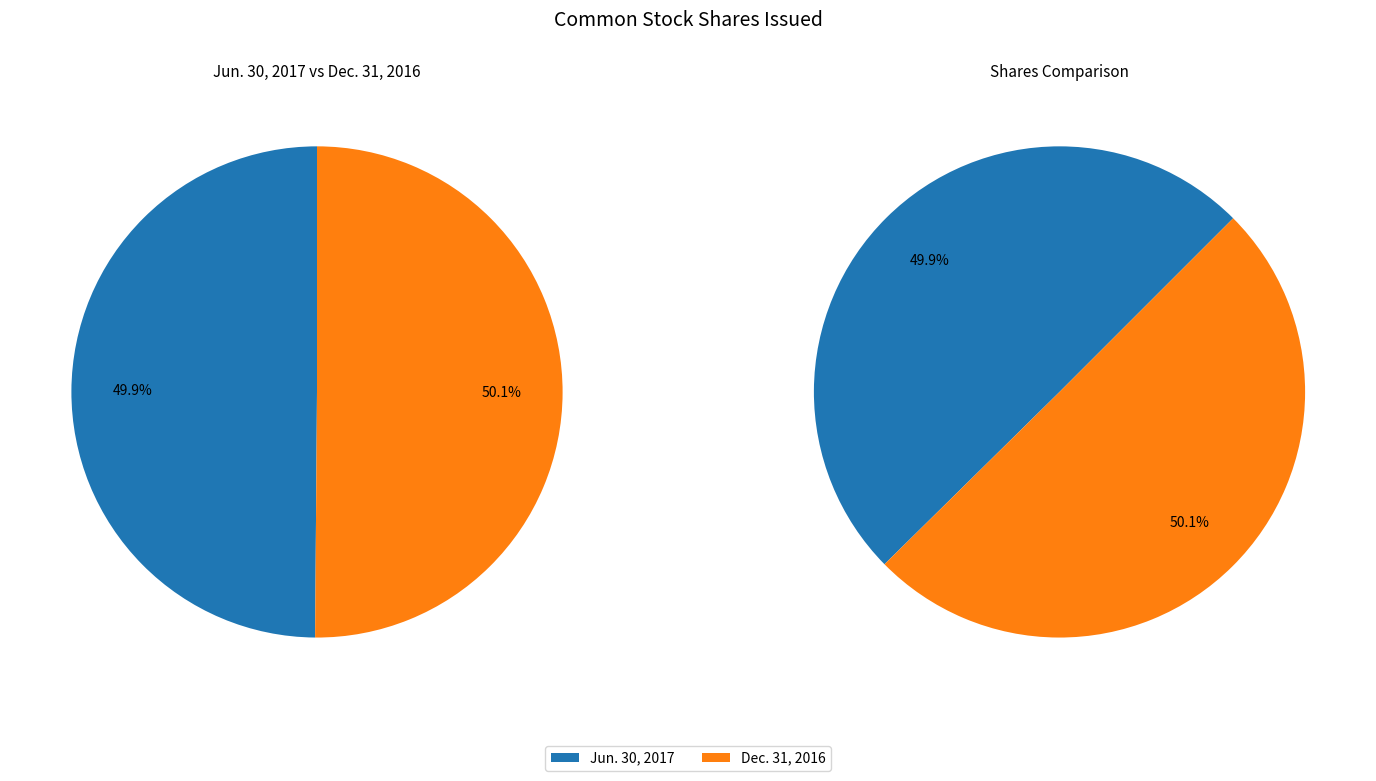

What percentage is the Jun. 30, 2017 slice, to the nearest percent?

50%